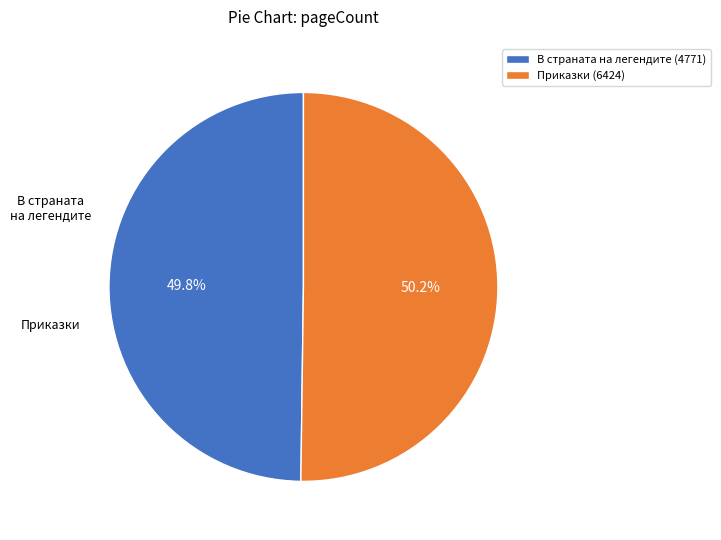

Does any single category account for the majority?

Yes